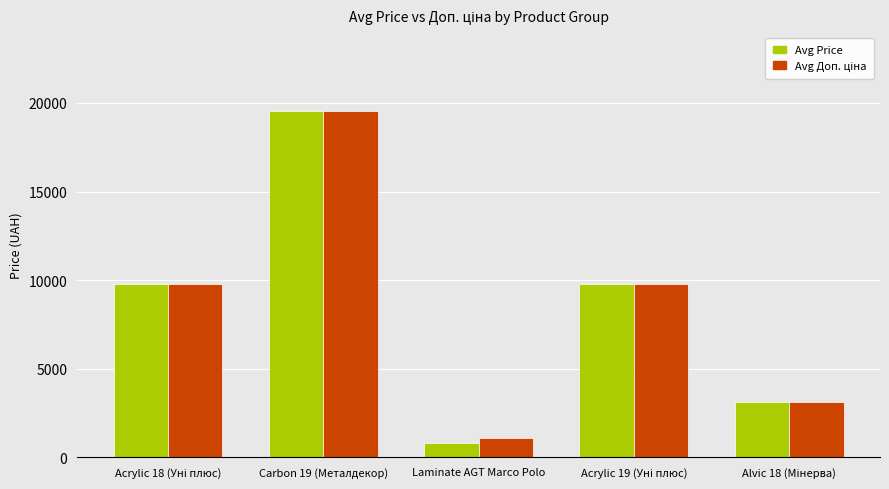

Which category has the highest value across all series?

Carbon 19 (Металдекор)